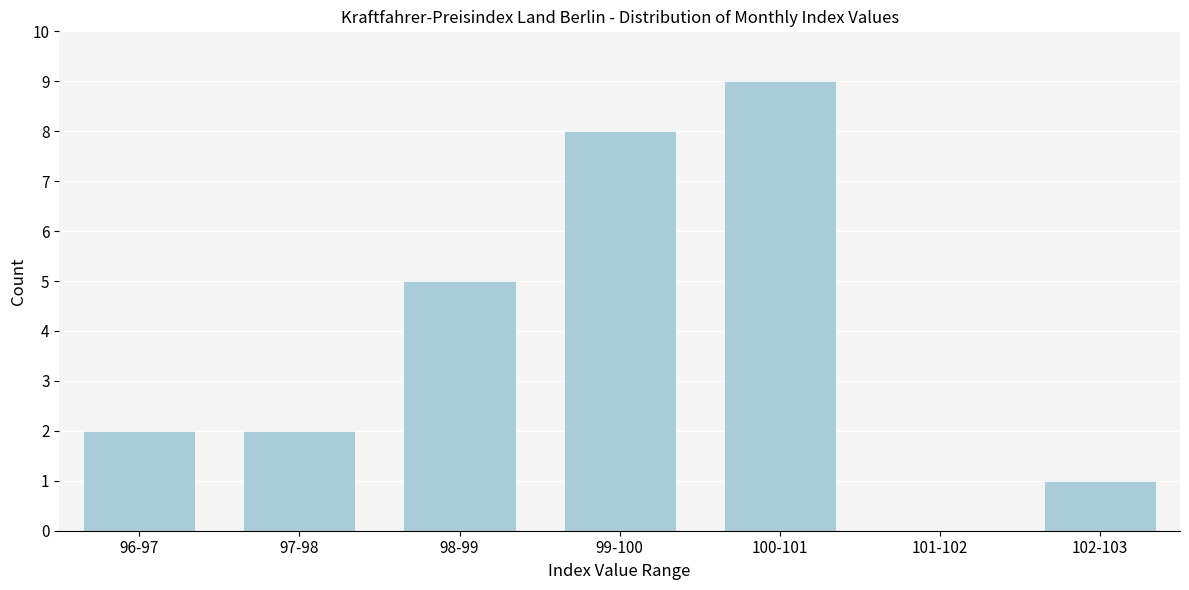

Reading left to right, extract all data points from this chart.

96-97=2	97-98=2	98-99=5	99-100=8	100-101=9	101-102=0	102-103=1